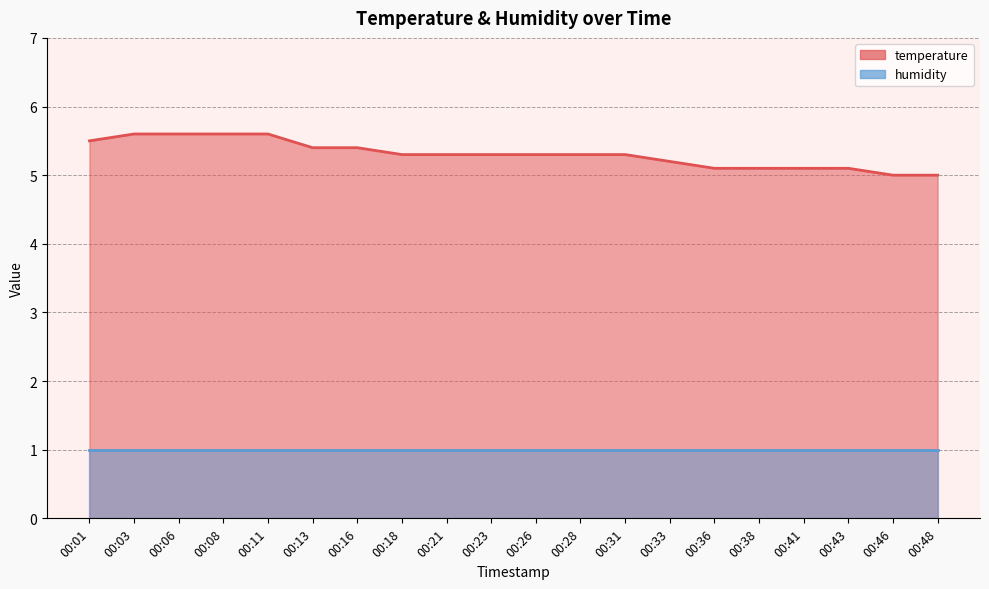

What is the maximum value shown in the chart?

5.6